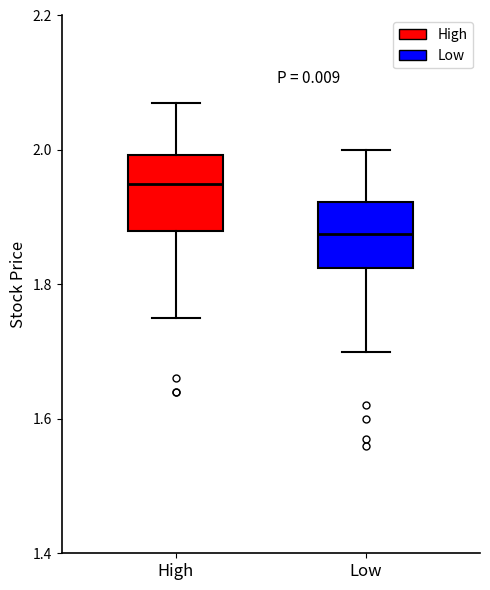

Which box has the highest median line?

High